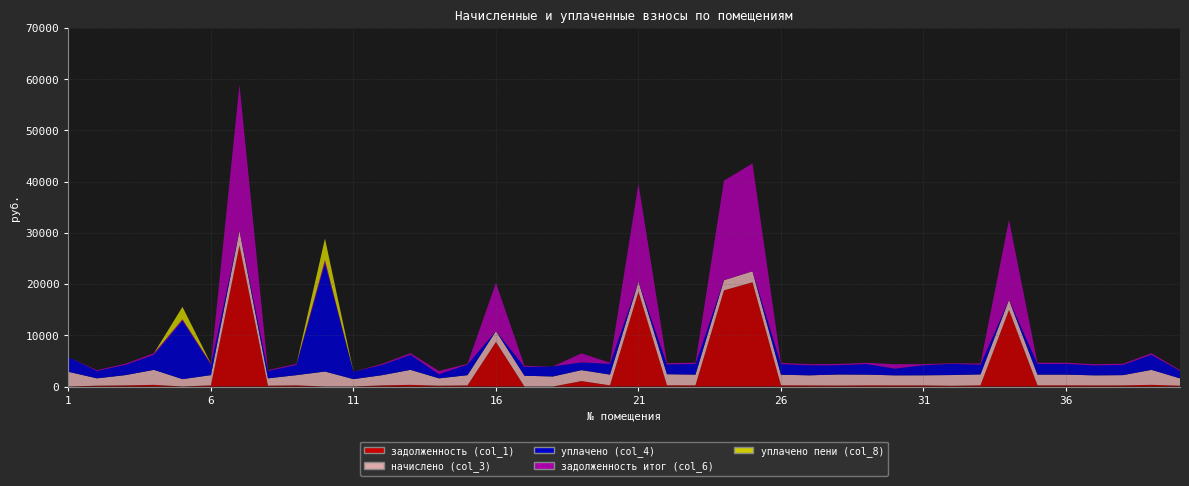

Reading left to right, extract all data points from this chart.

задолженность (col_1): 0.0	159.5	222.6	325.4	0.0	222.6	27530.9	159.5	222.1	0.0	0.0	221.0	325.4	159.5	221.0	8704.1	0.0	0.0	1057.8	232.7	18504.3	240.1	232.1	18775.2	20354.8	230.0	218.4	191.2	231.6	217.8	218.9	140.0	236.4	14943.1	232.1	232.1	217.8	222.1	325.4	159.5
начислено (col_3): 2871.5	1435.8	2003.4	2928.8	1440.5	2003.4	2909.7	1435.8	1998.6	2924.0	1440.5	1989.1	2928.8	1435.8	1993.9	2117.9	2098.8	1960.5	2141.7	2094.0	1955.7	2160.8	2089.3	1984.3	2151.3	2070.2	1965.2	2151.3	2084.5	1960.5	1970.0	2098.8	2127.4	1979.5	2089.3	2089.3	1960.5	1998.6	2928.8	1435.8
уплачено (col_4): 2871.5	1435.8	2003.4	2928.8	11404.2	2003.4	0.0	1435.8	1992.8	21117.8	1441.2	1989.1	2928.8	797.6	2068.3	0.0	1715.2	1960.5	1500.0	2094.0	0.0	1920.7	2089.3	0.0	0.0	2070.2	1965.2	1820.0	2075.6	1307.0	1970.0	2187.1	1891.0	0.0	2089.3	2089.3	1960.5	1992.8	2928.8	1435.8
задолженность итог (col_6): 0.0	159.5	222.6	325.4	280.2	222.6	28500.8	159.5	222.1	649.8	0.0	221.0	325.4	638.1	143.6	9410.0	233.2	0.0	1771.7	232.7	19156.2	240.1	232.1	19436.6	21071.9	230.0	218.4	238.2	231.6	871.3	218.9	110.5	236.4	15603.0	232.1	232.1	218.4	222.1	325.4	159.5
уплачено пени (col_8): 0.0	0.0	0.0	0.0	2425.8	0.0	0.0	0.0	0.0	4183.9	0.0	0.0	0.0	0.5	6.7	0.0	0.0	0.0	0.0	0.0	0.0	0.0	0.0	0.0	0.0	0.0	0.0	0.0	0.0	1.4	0.0	0.0	0.0	0.0	0.0	0.0	0.0	0.0	0.0	0.0